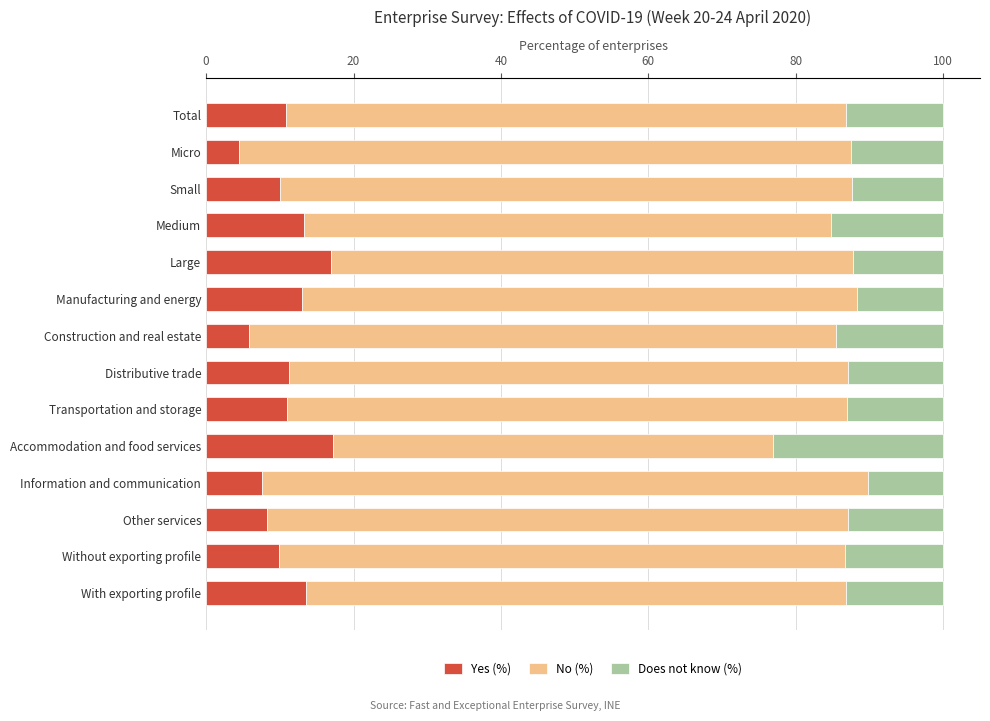

What value does the Yes (%) series have at Accommodation and food services?

17.3